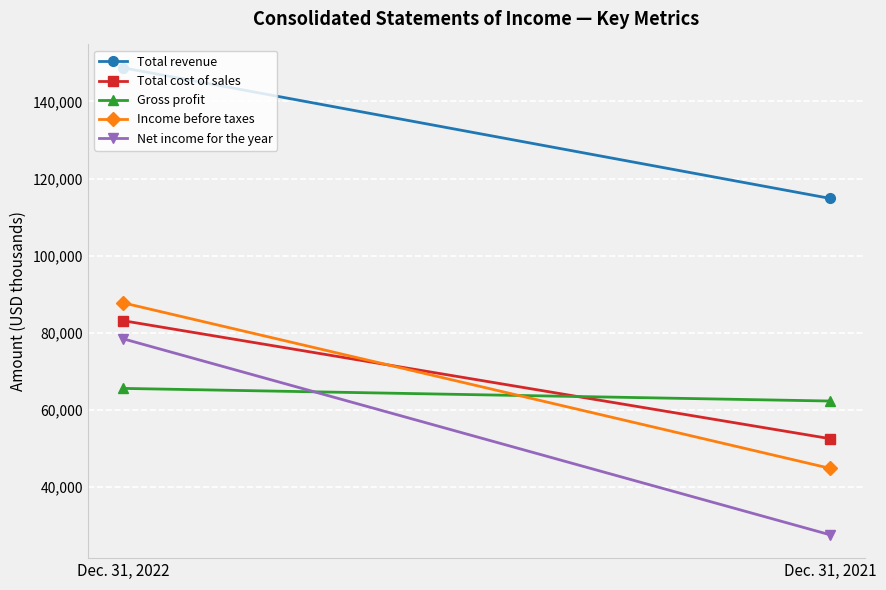

Rank the series by their maximum value, from lowest to highest.

Gross profit, Net income for the year, Total cost of sales, Income before taxes, Total revenue